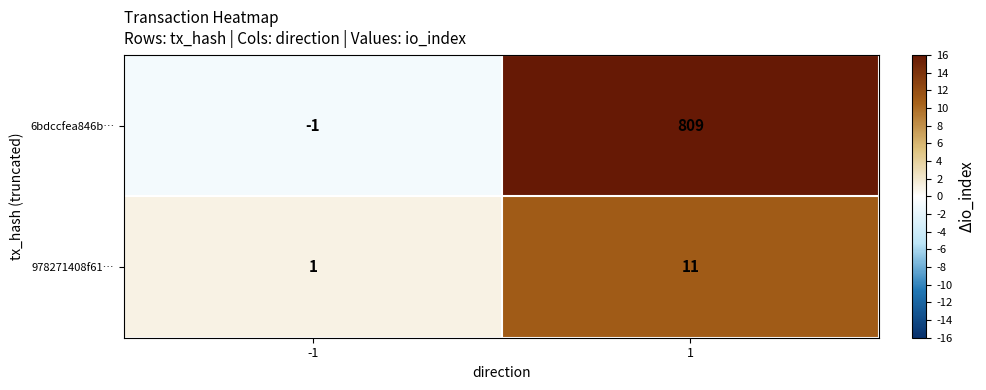

Is it true that 978271408f61… equals 2 at -1?

False